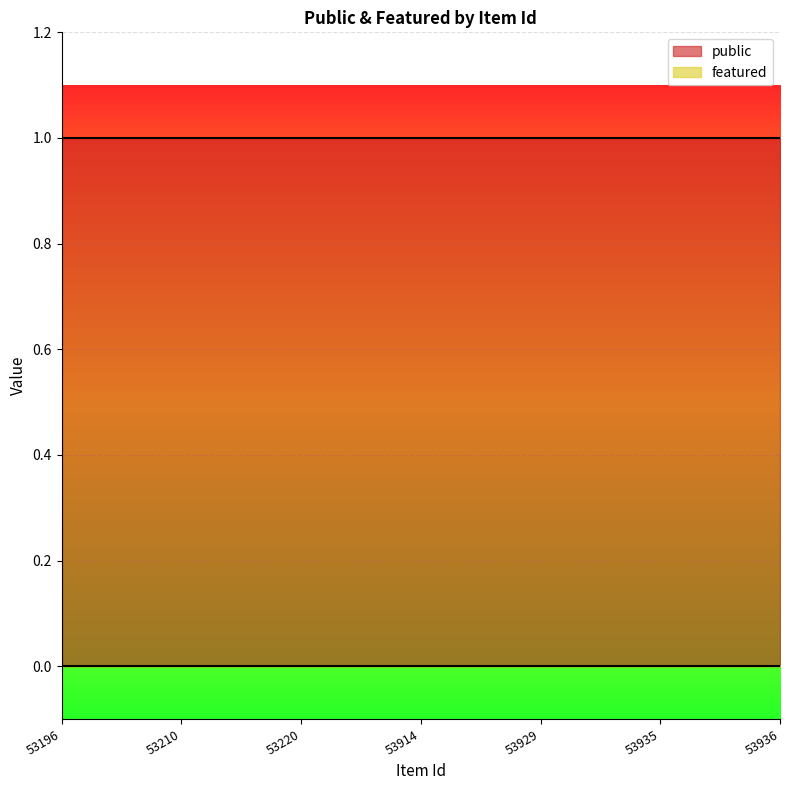

True or false: public and featured cross at least once.

False